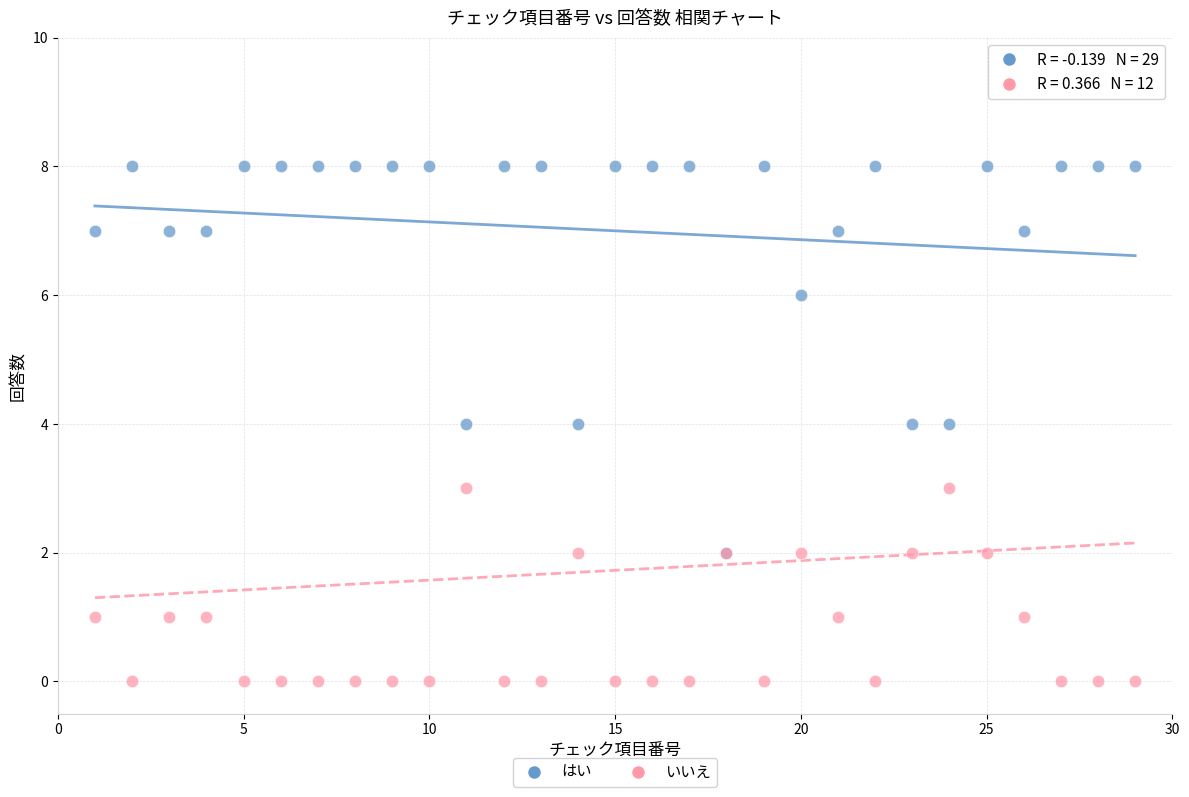

What are all the series names shown in the legend?

はい, いいえ